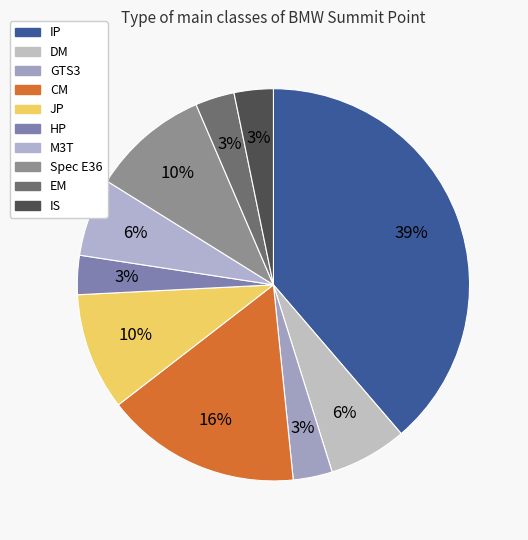

How many segments does this pie chart have?

10